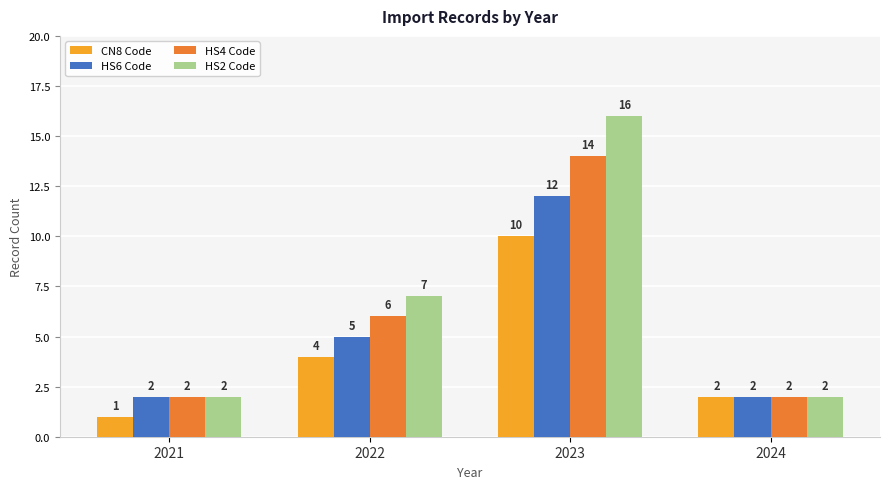

The HS4 Code series shows 14 at 2023. True or false?

True